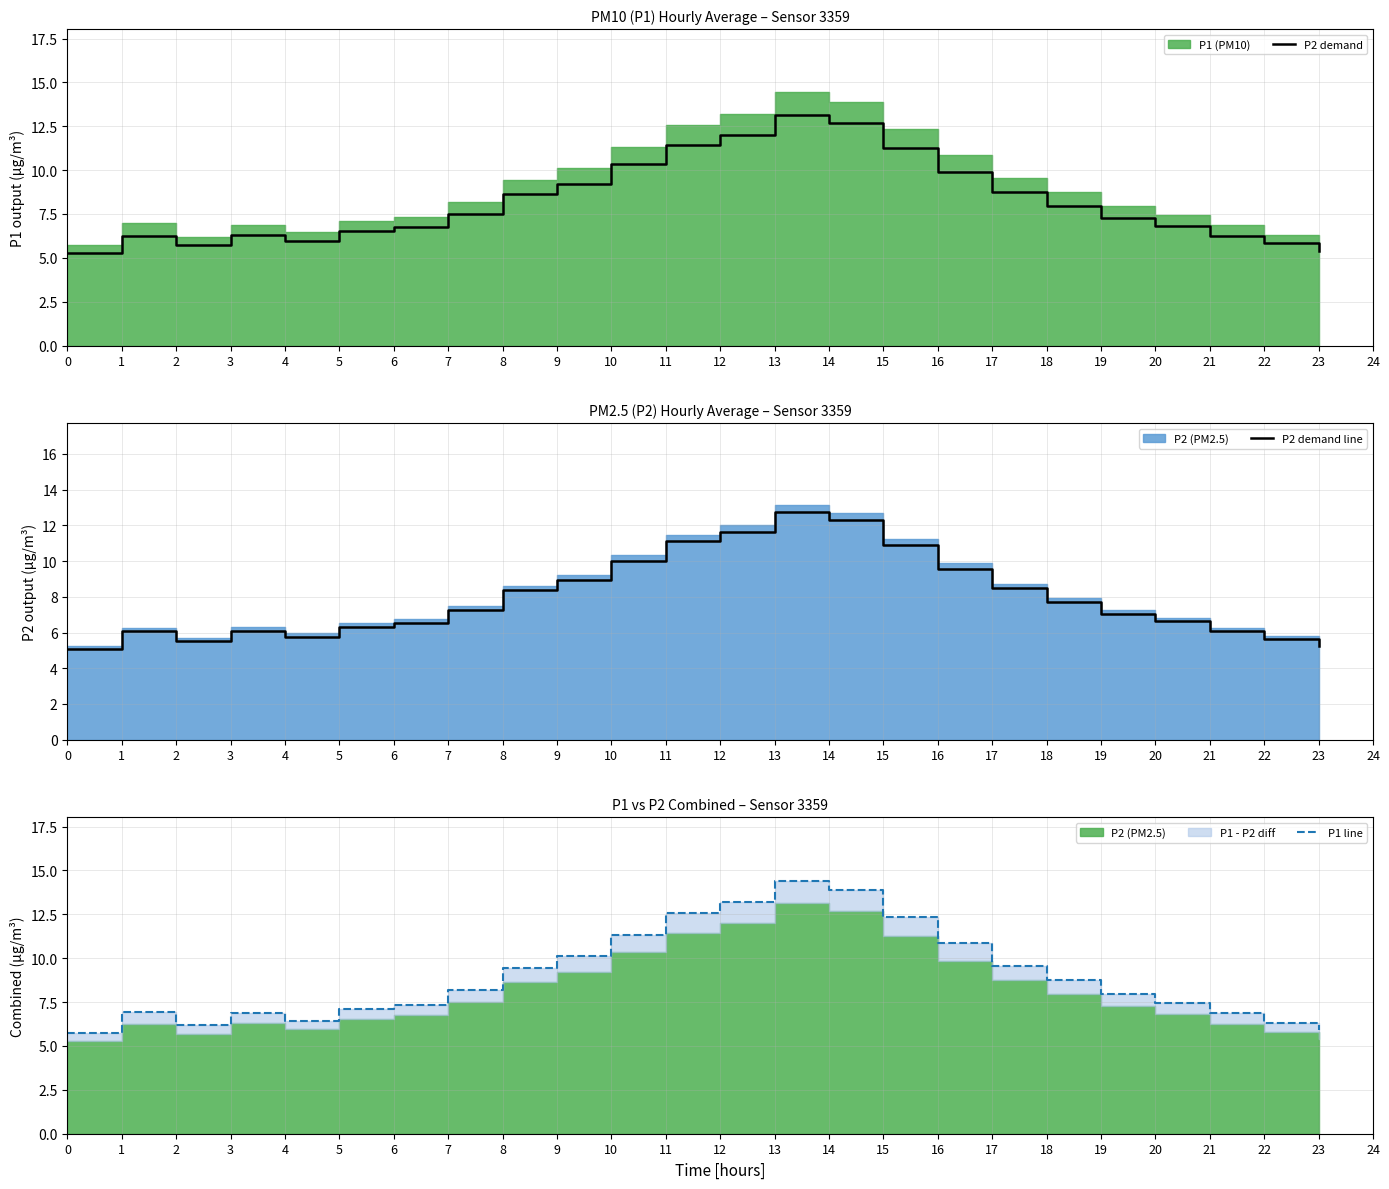

Is the value of P1 line at 23 greater than the value of P2 demand line at 16?

No